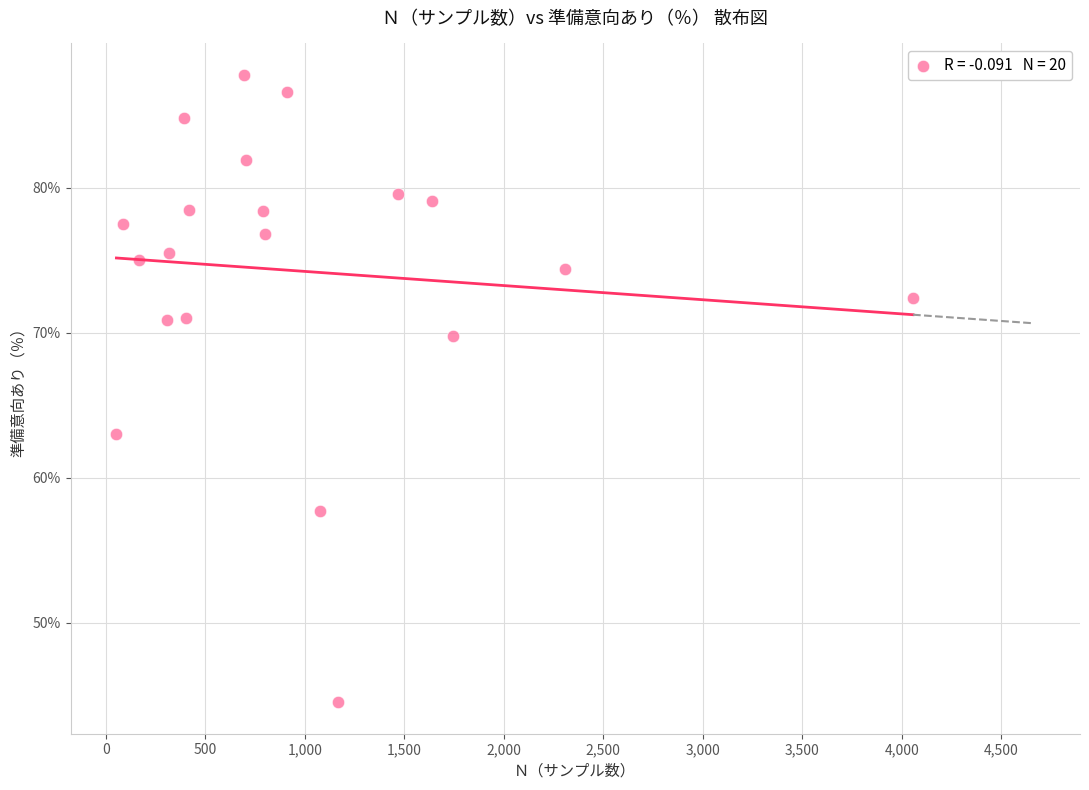

What Y value in the scatter plot is closest to 66?

63.0